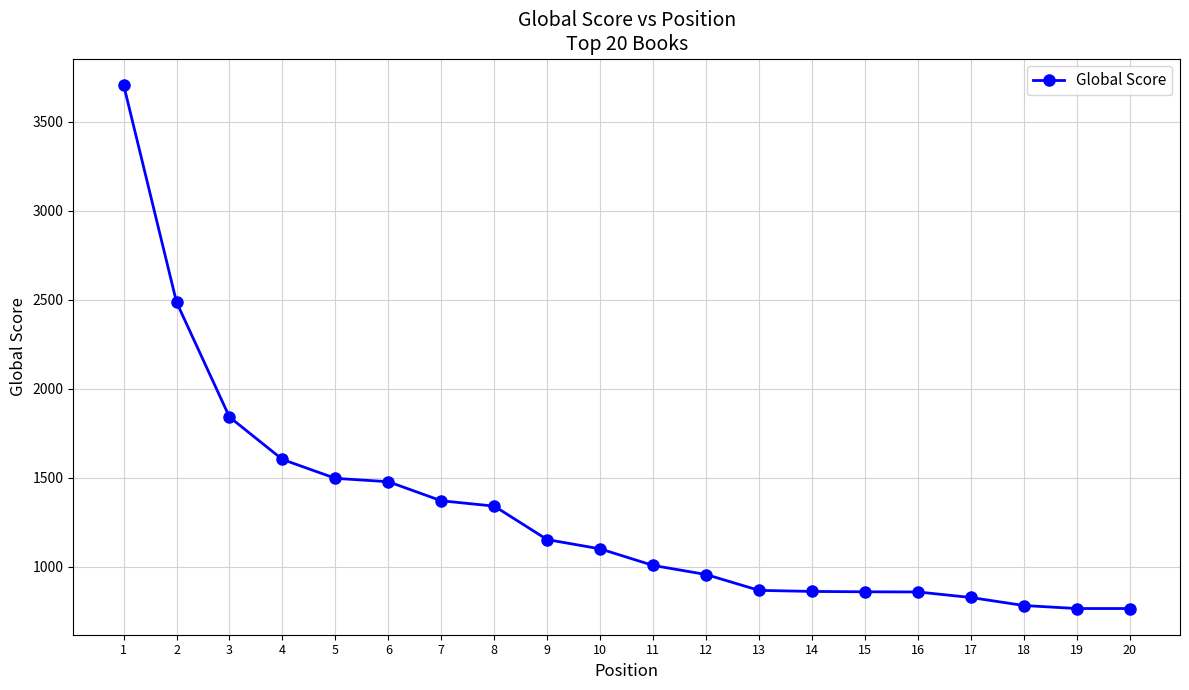

What is the value of the 5th point from the left?

1497